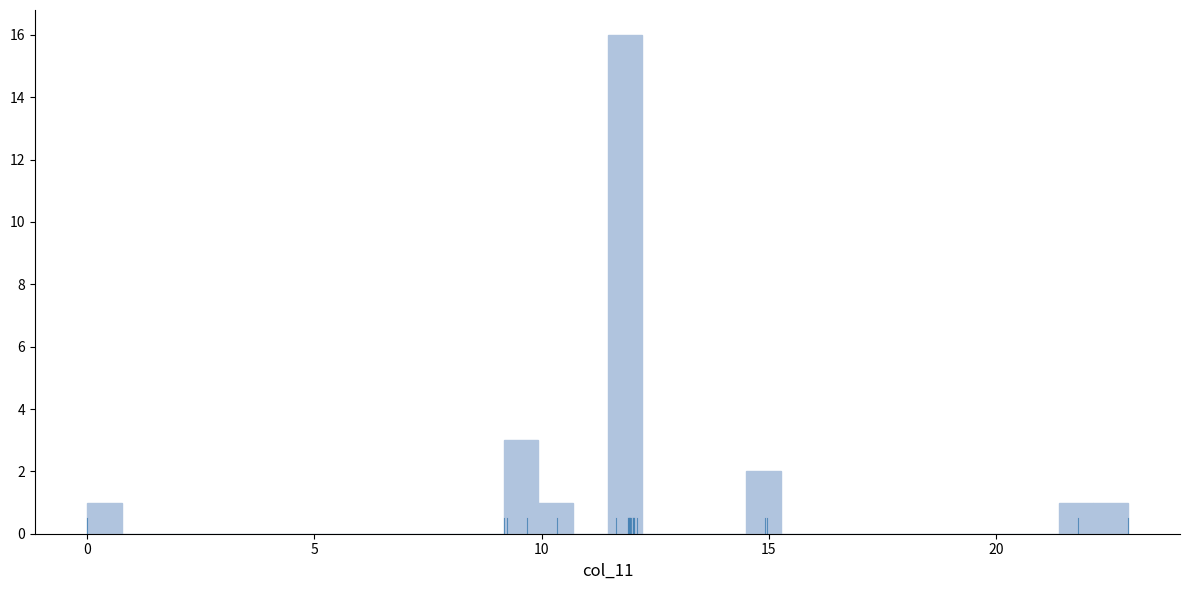

Around what value on the x-axis is the tallest bar? Give the approximate position of its centre, as read against the axis.

12.0